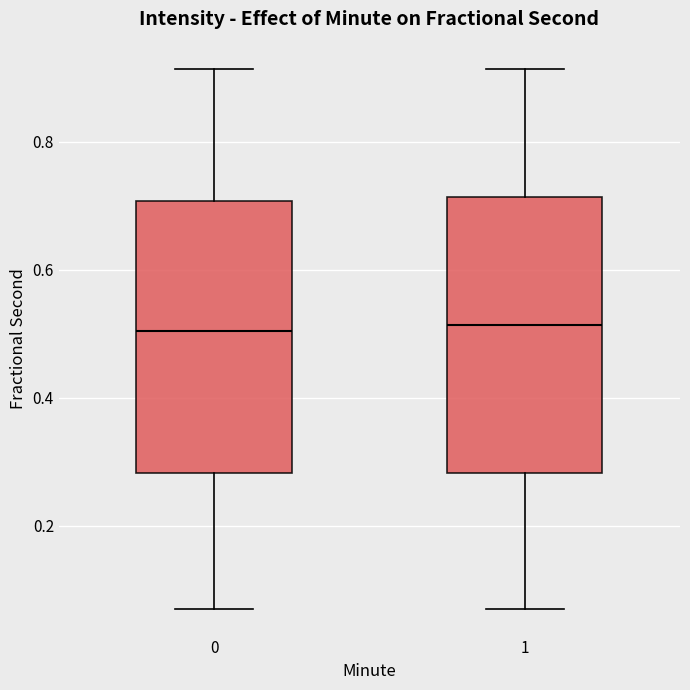

Where is the upper edge of the box at x = 0 on the y-axis? The values are not printed on the chart, so give them approximately, as read against the axis.

0.70